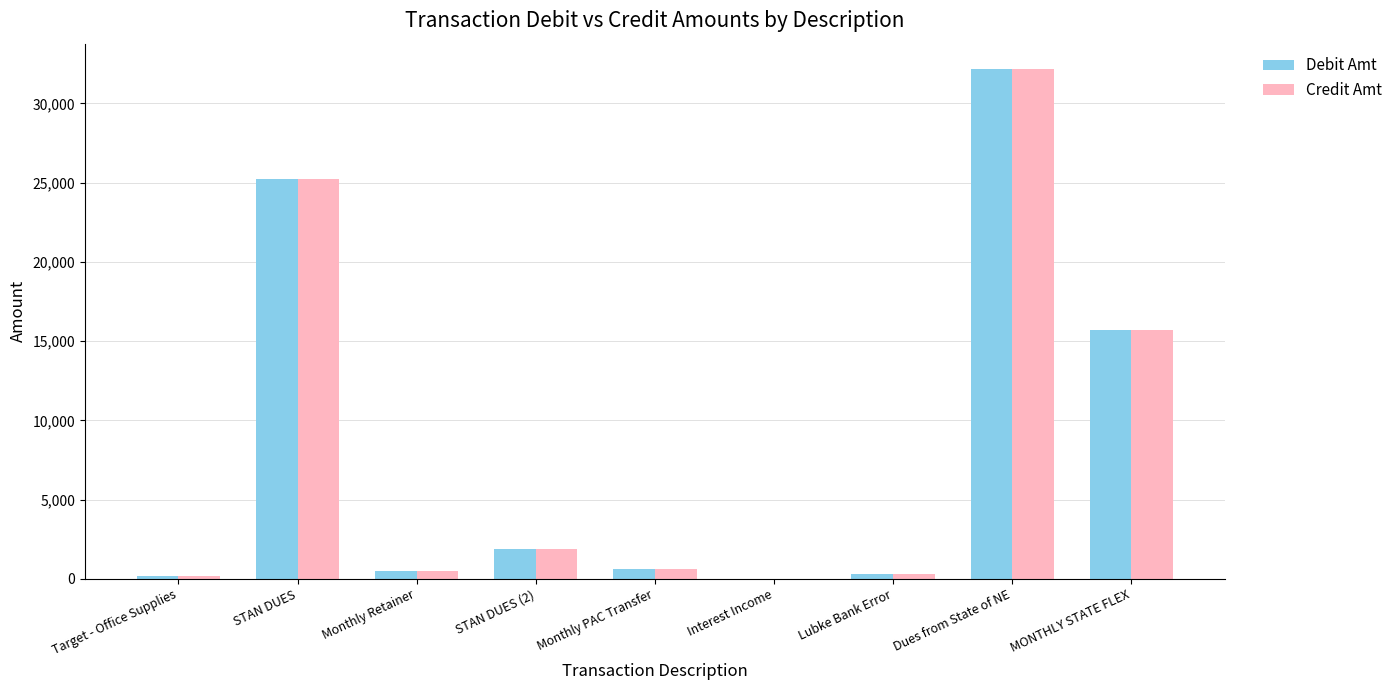

What is the total value across all series at Monthly PAC Transfer?

1250.0